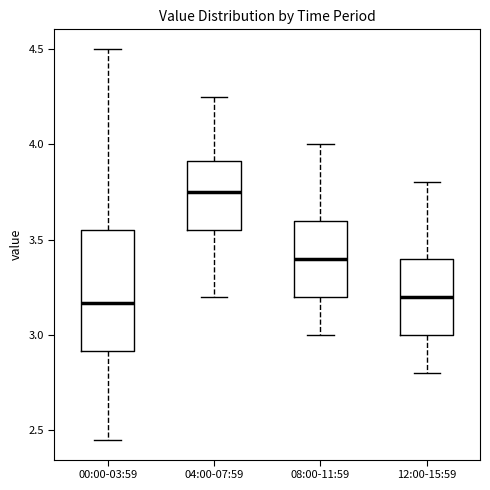

Which box's median line is the highest?

04:00-07:59